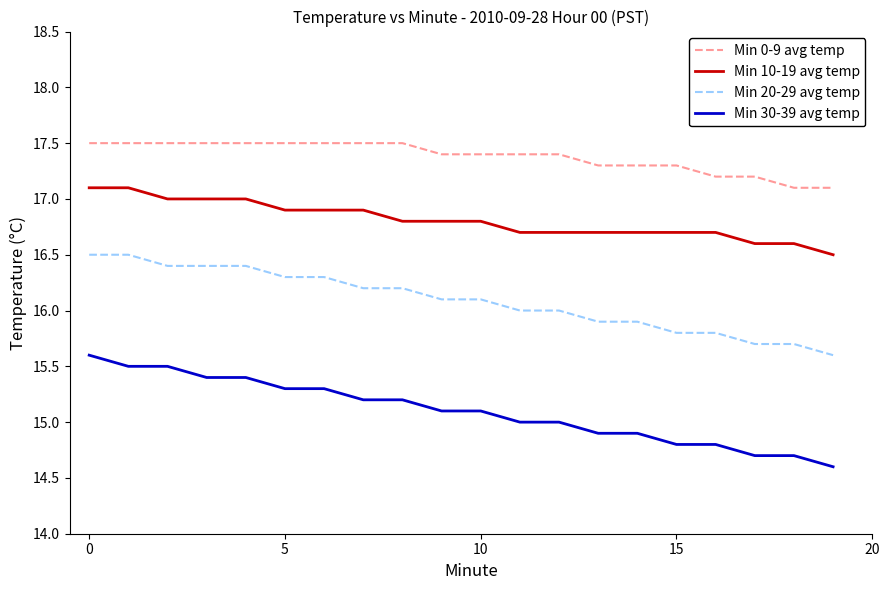

True or false: Min 0-9 avg temp and Min 30-39 avg temp intersect in this chart.

False